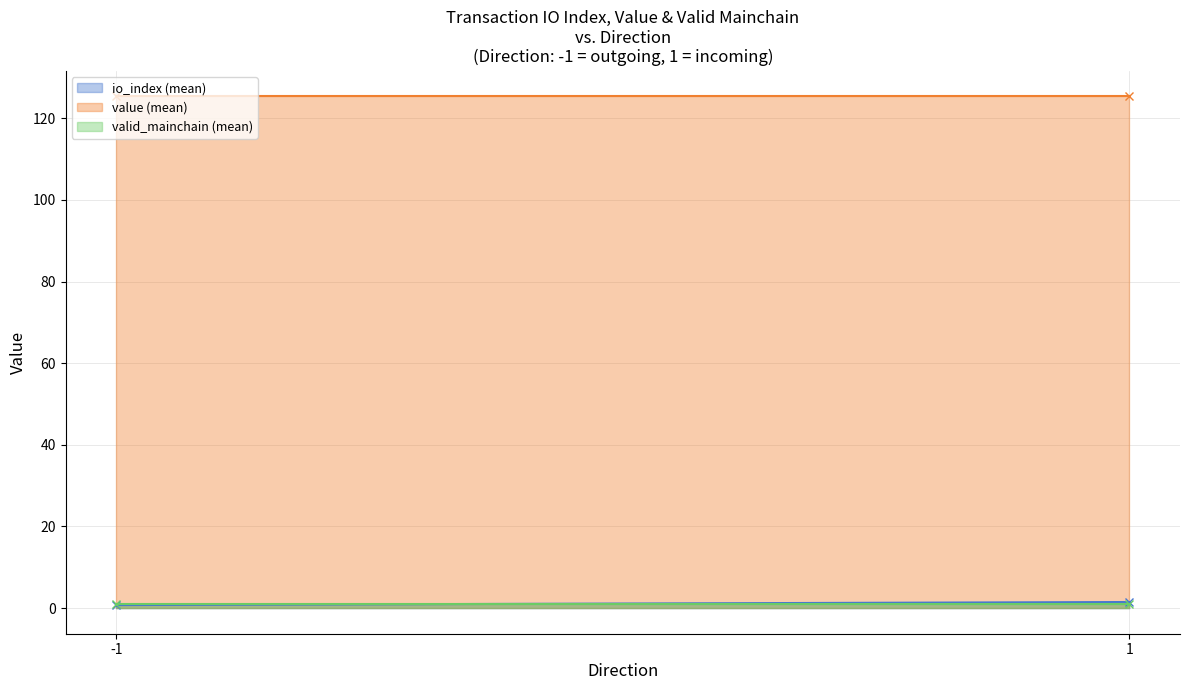

Reading left to right, extract all data points from this chart.

io_index (mean) - line: -1=0.8	1=1.5
value (mean) - line: -1=125.3	1=125.3
valid_mainchain (mean) - line: -1=1.0	1=1.0